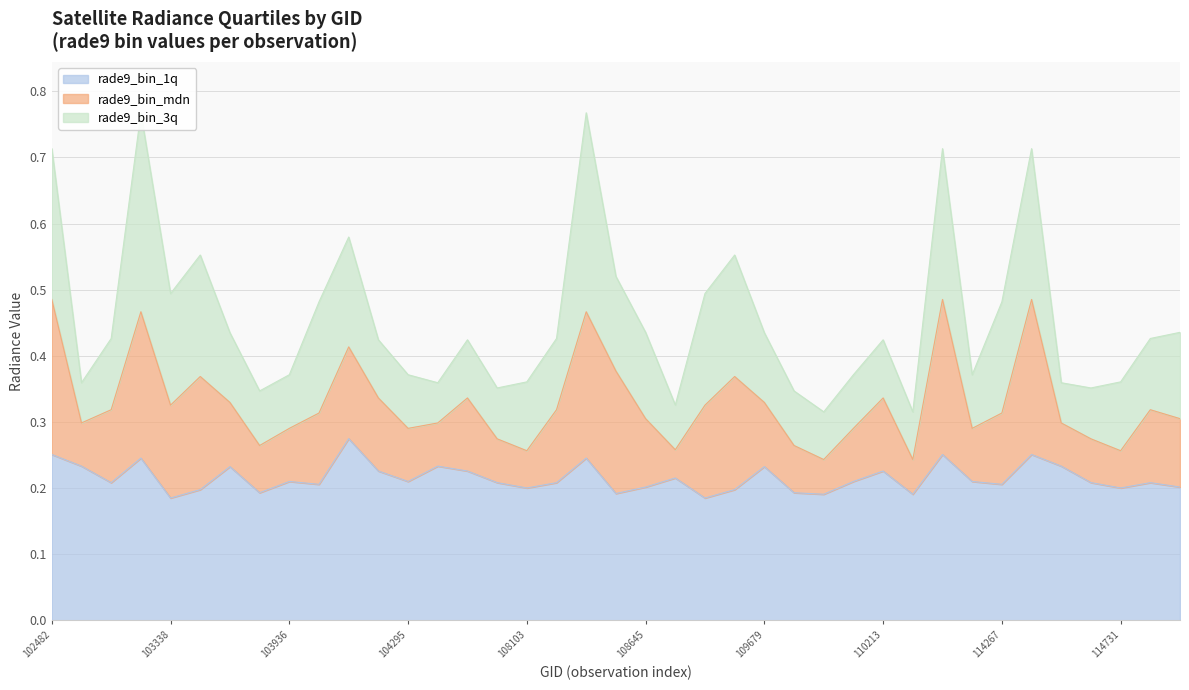

What is the sum of the rade9_bin_mdn values at 114958 and 107933?

0.6